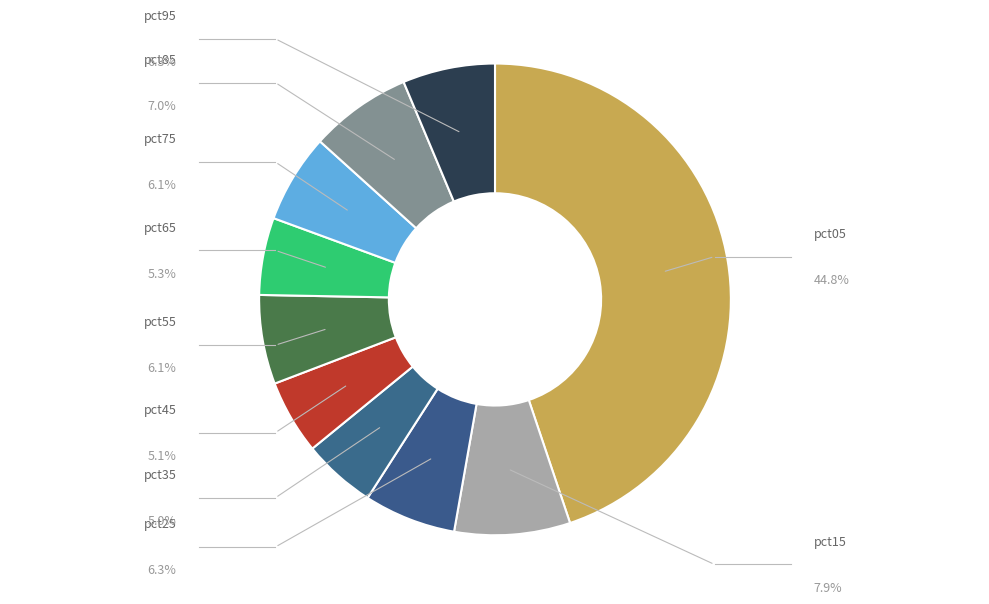

Does pct05 account for over 50% of the chart?

No